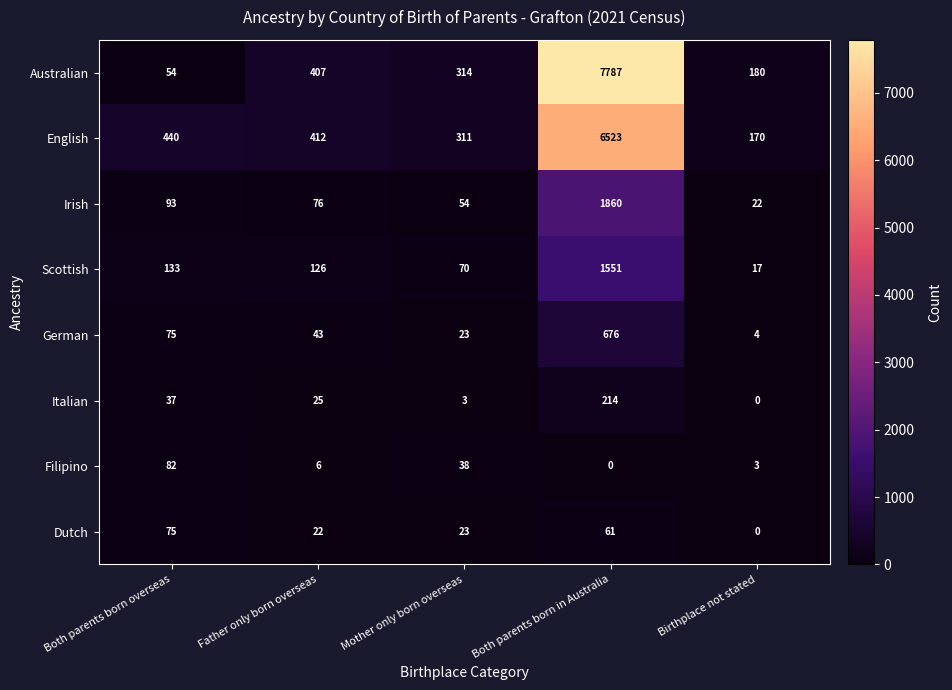

Which series has the largest range (max minus min)?

Australian